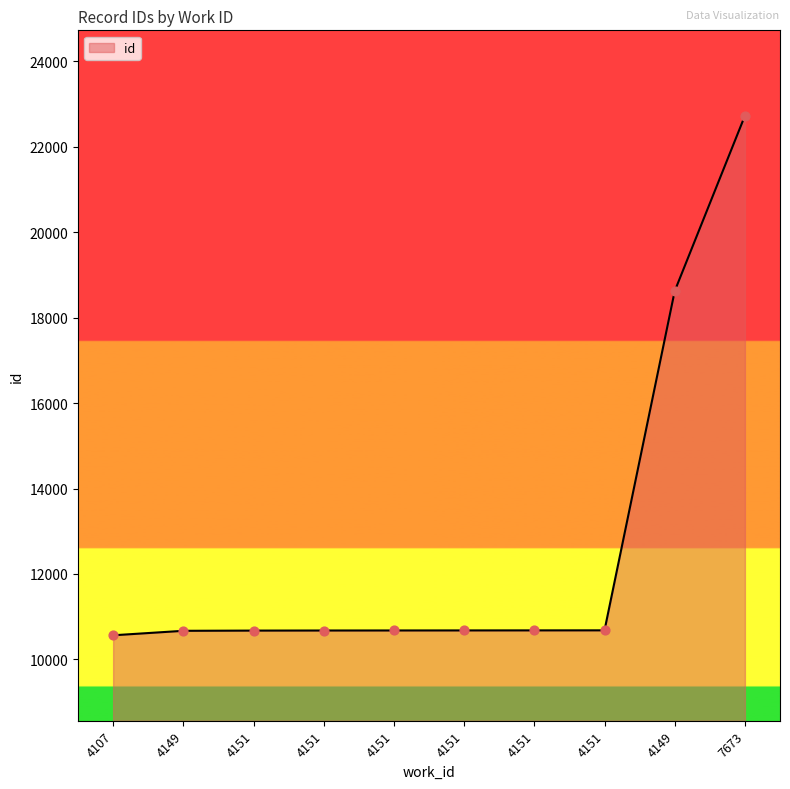

Between 4151 and 7673, which is larger?

7673